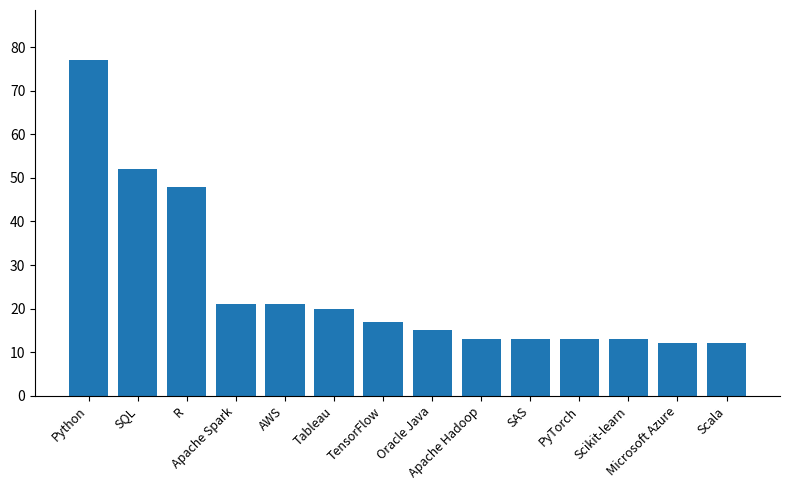

Is it true that the value at PyTorch is 13?

True